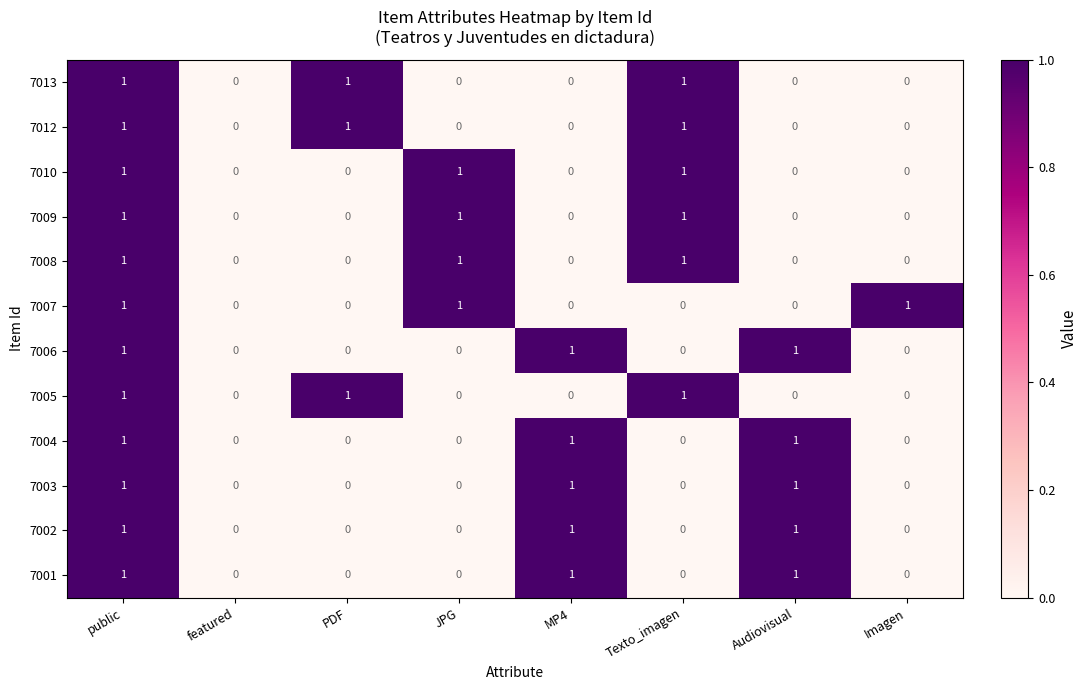

What is the difference between the highest and lowest values at MP4?

1